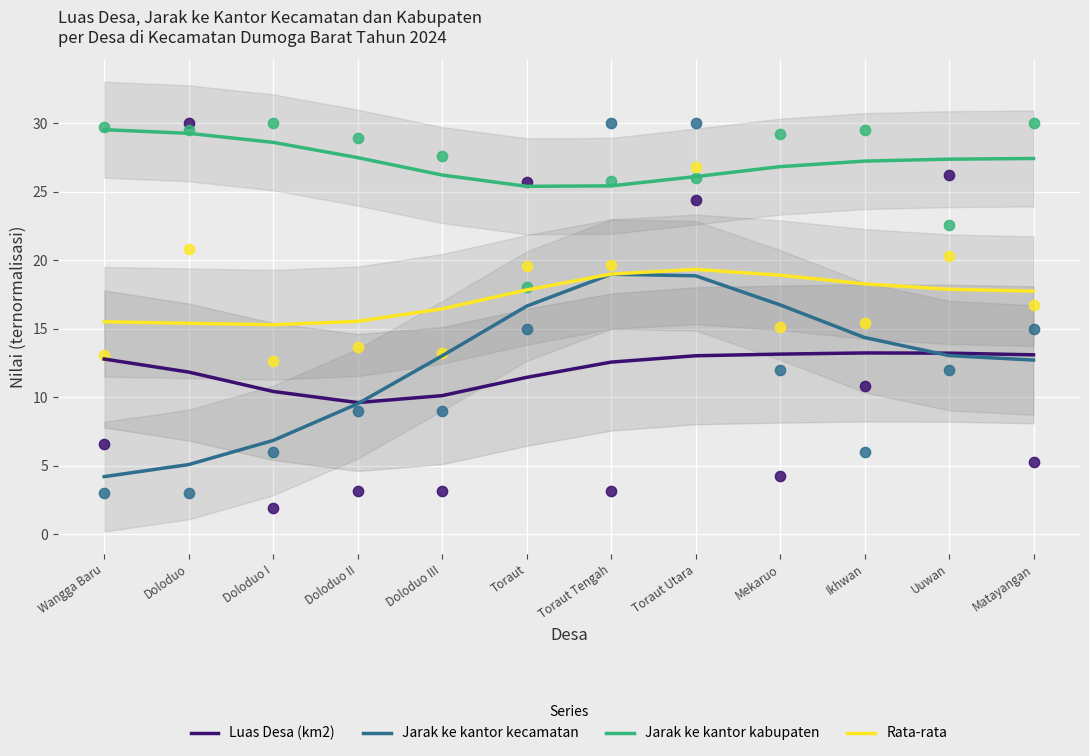

At how many categories does at least one series exceed 17?

12